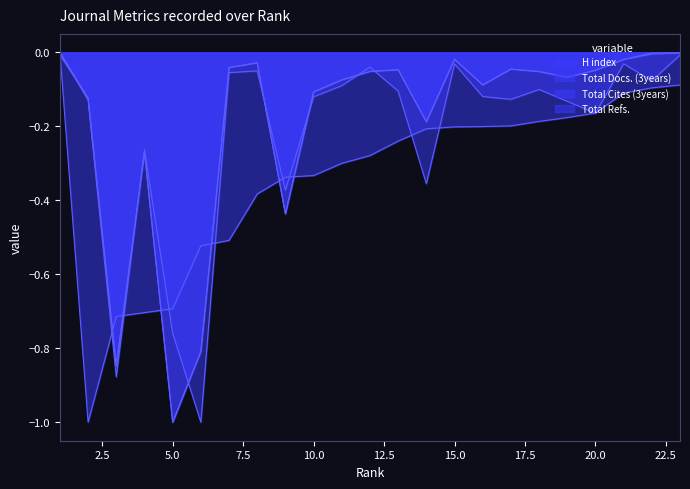

How many series are shown in this chart?

4